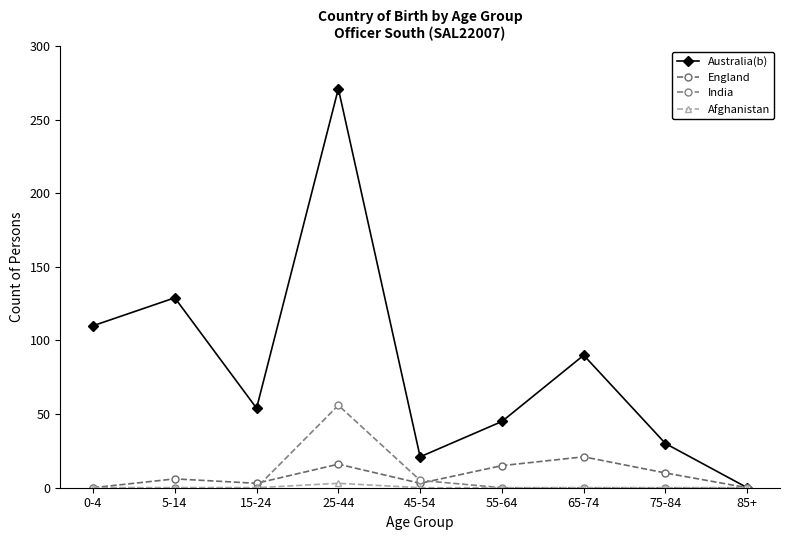

Which label corresponds to the smallest value in the chart?

85+